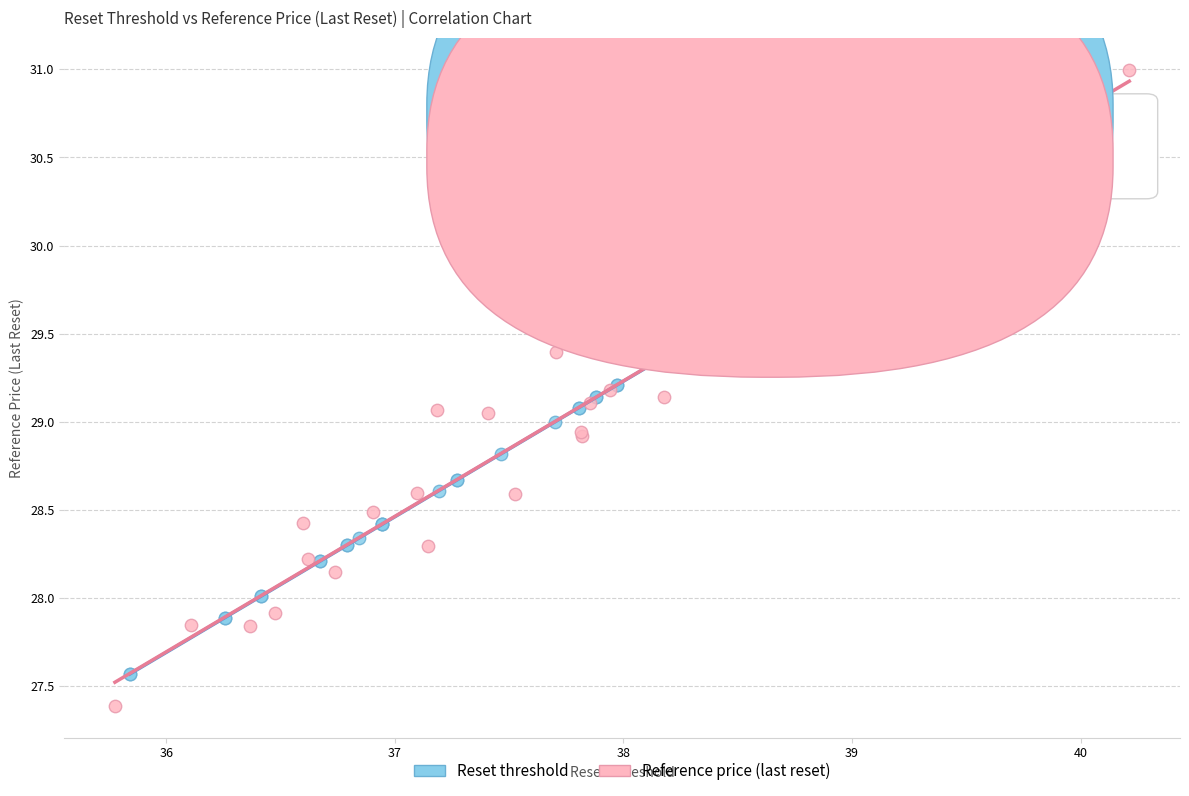

Which series has the widest spread of Y values?

Reference price (last reset)